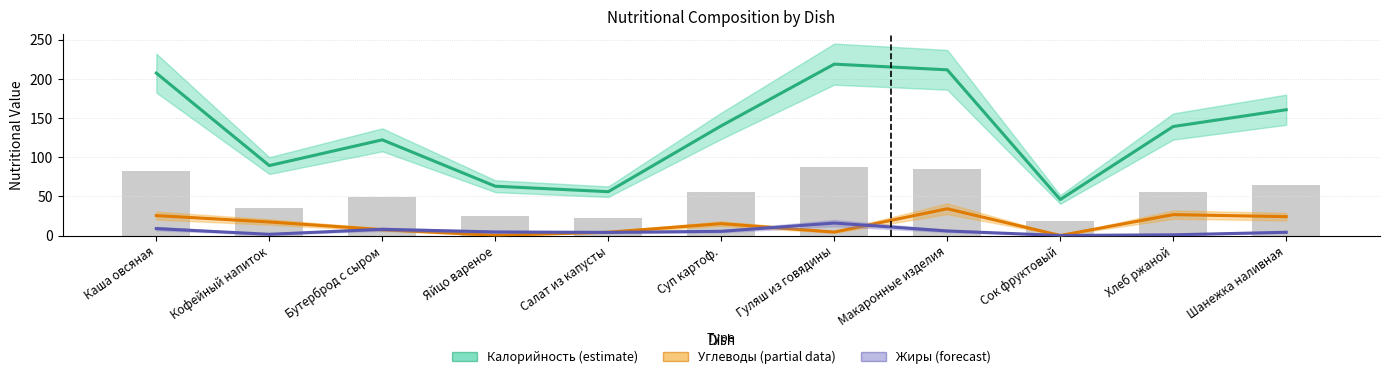

How many series are shown in this chart?

3